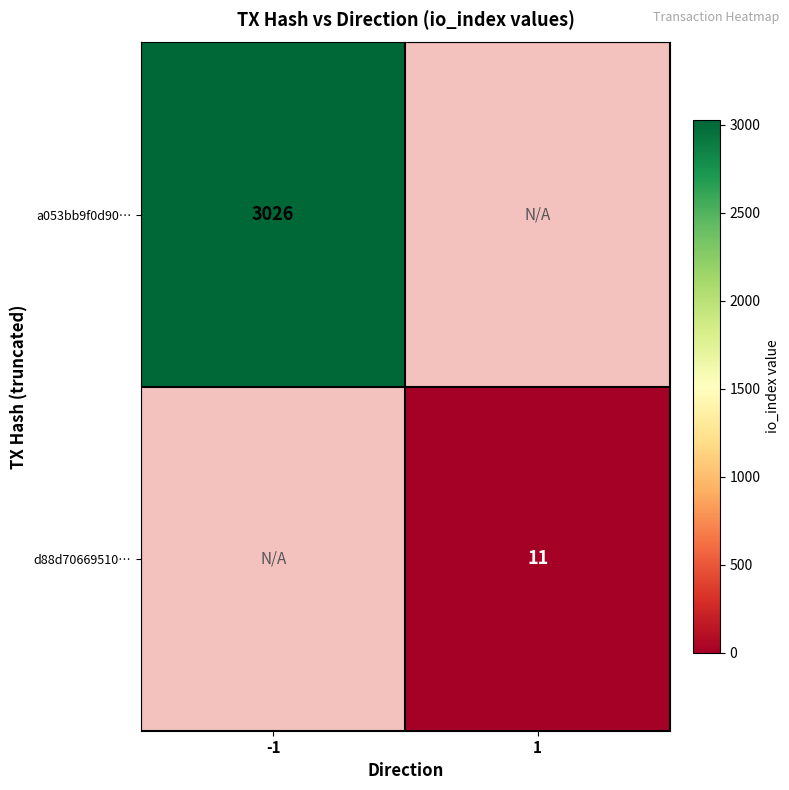

Is the value of d88d70669510… at 1 greater than the value of a053bb9f0d90… at -1?

No